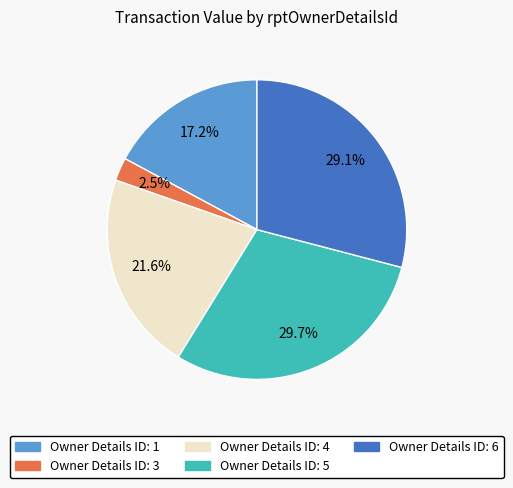

Is there a majority slice in this chart?

No